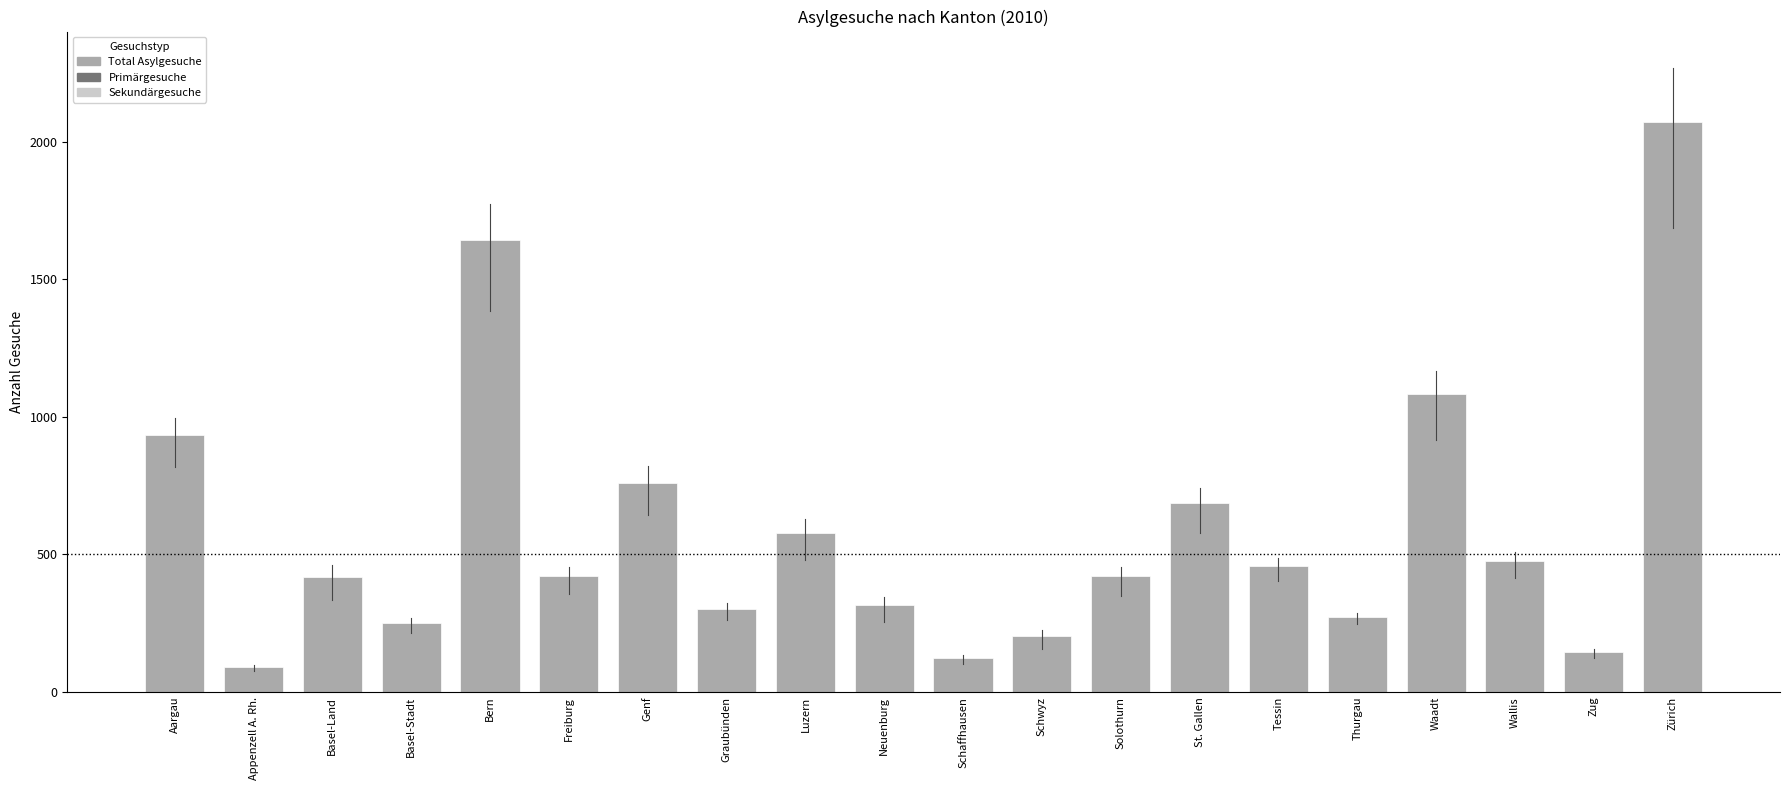

What position from the right is Solothurn?

8